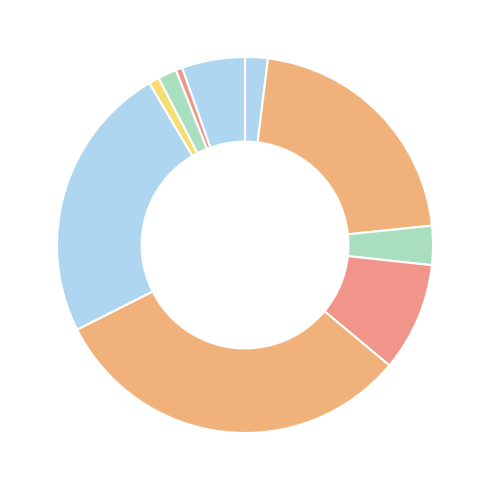

To the nearest percent, what is the average slice percentage?

10%